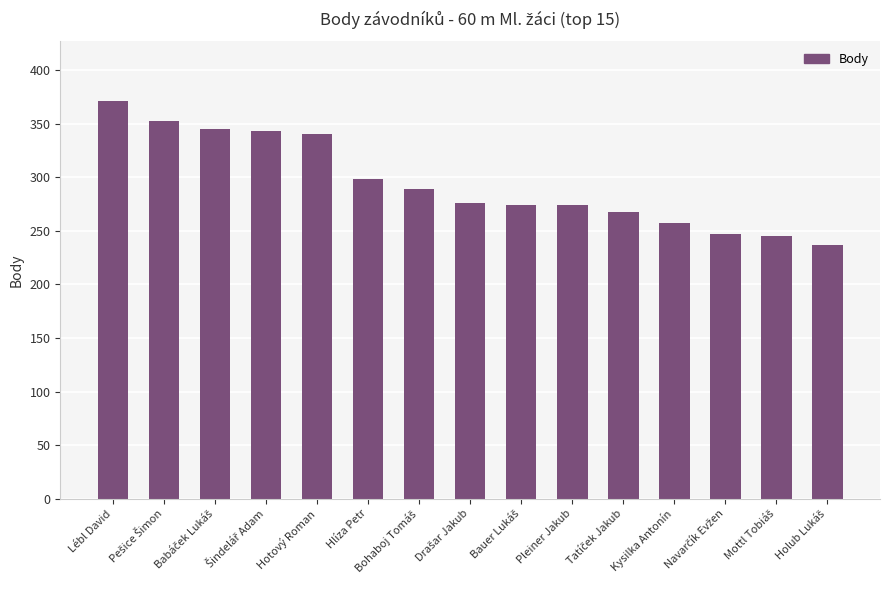

How many distinct data groups are displayed?

1